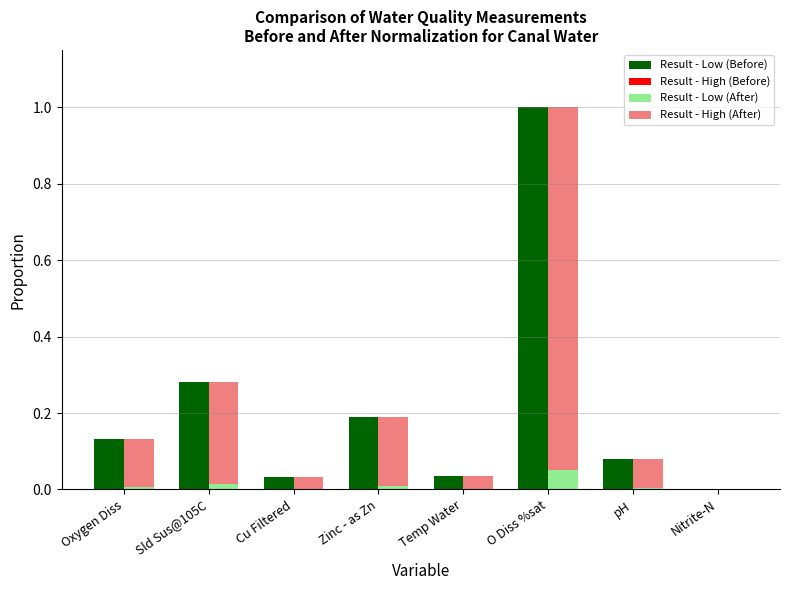

What is the difference between the maximum and minimum values in the Result - Low (Before) series?

1.0